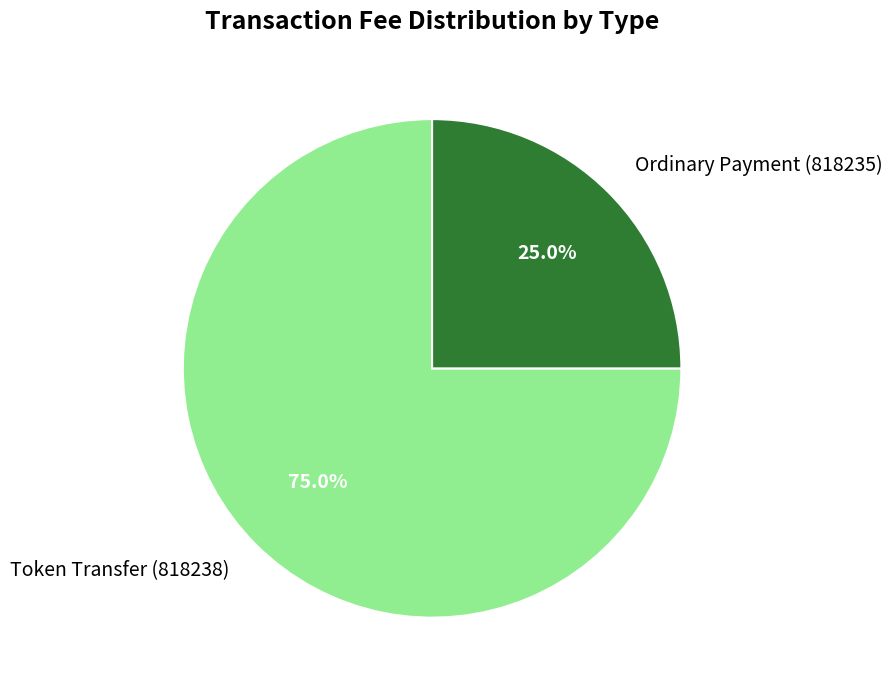

Count the number of slices in the pie.

2